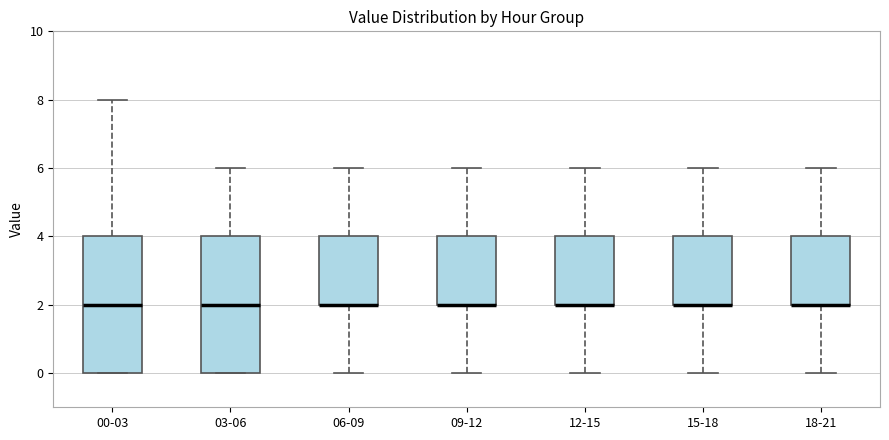

Reading left to right, read every box against the y-axis: the position of its median line, the range the box covers, and the ends of its whiskers. The values are not printed on the chart, so give them approximately, as read against the axis.

00-03: median 2, box 0 to 4, whiskers 0 to 8
03-06: median 2, box 0 to 4, whiskers 0 to 6
06-09: median 2 (drawn on the box's lower edge), box 2 to 4, whiskers 0 to 6
09-12: median 2 (drawn on the box's lower edge), box 2 to 4, whiskers 0 to 6
12-15: median 2 (drawn on the box's lower edge), box 2 to 4, whiskers 0 to 6
15-18: median 2 (drawn on the box's lower edge), box 2 to 4, whiskers 0 to 6
18-21: median 2 (drawn on the box's lower edge), box 2 to 4, whiskers 0 to 6